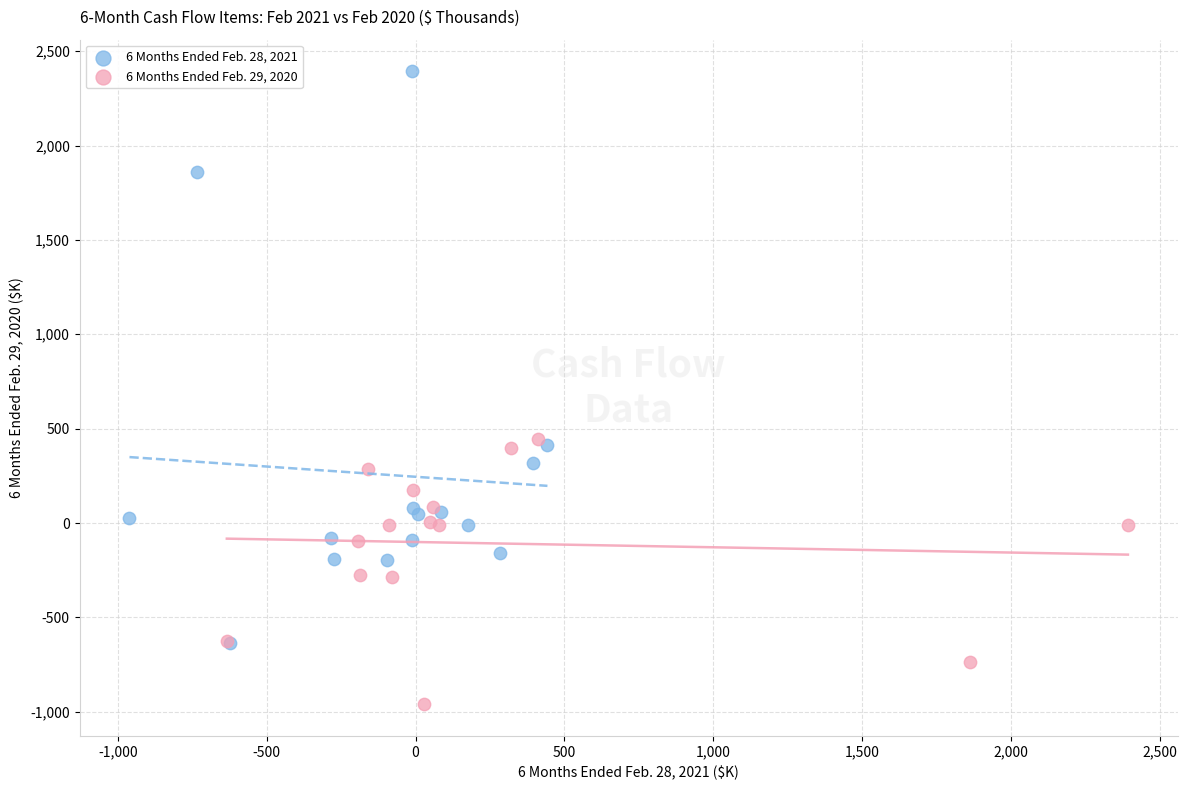

Which series has the largest Y range (max minus min)?

6 Months Ended Feb. 28, 2021